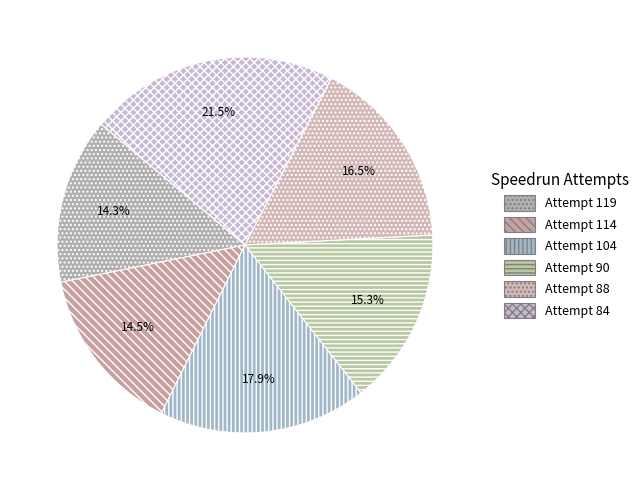

Count the number of slices in the pie.

6